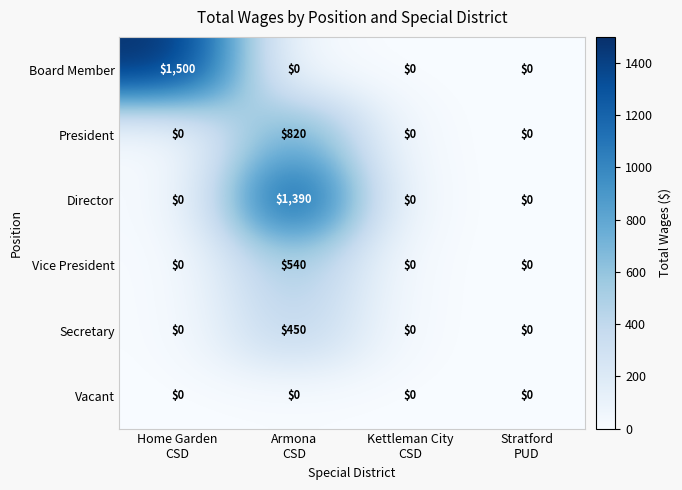

What is the difference between the maximum and second lowest values in the President series?

820